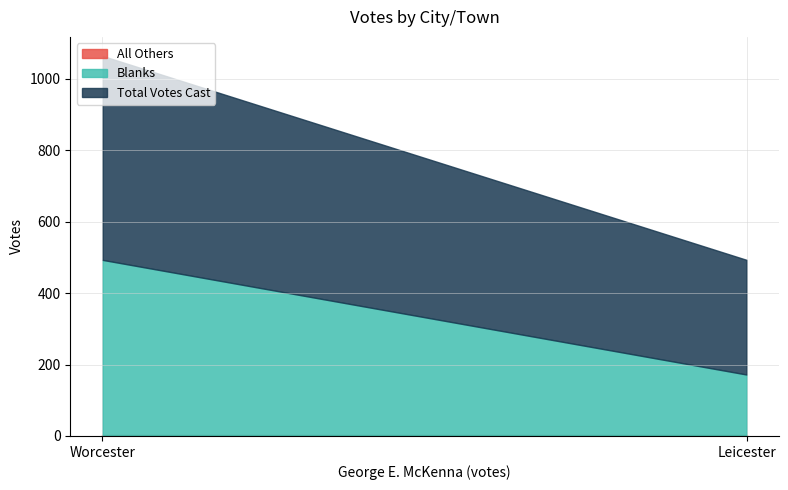

Between Leicester and Worcester, which series saw the biggest shift?

Blanks